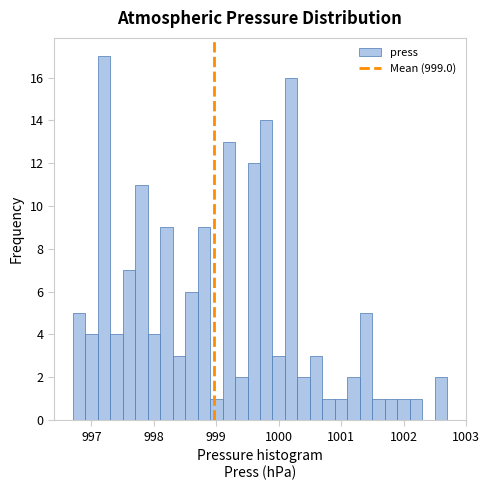

Around what value on the x-axis is the tallest bar? Give the approximate position of its centre, as read against the axis.

997.2